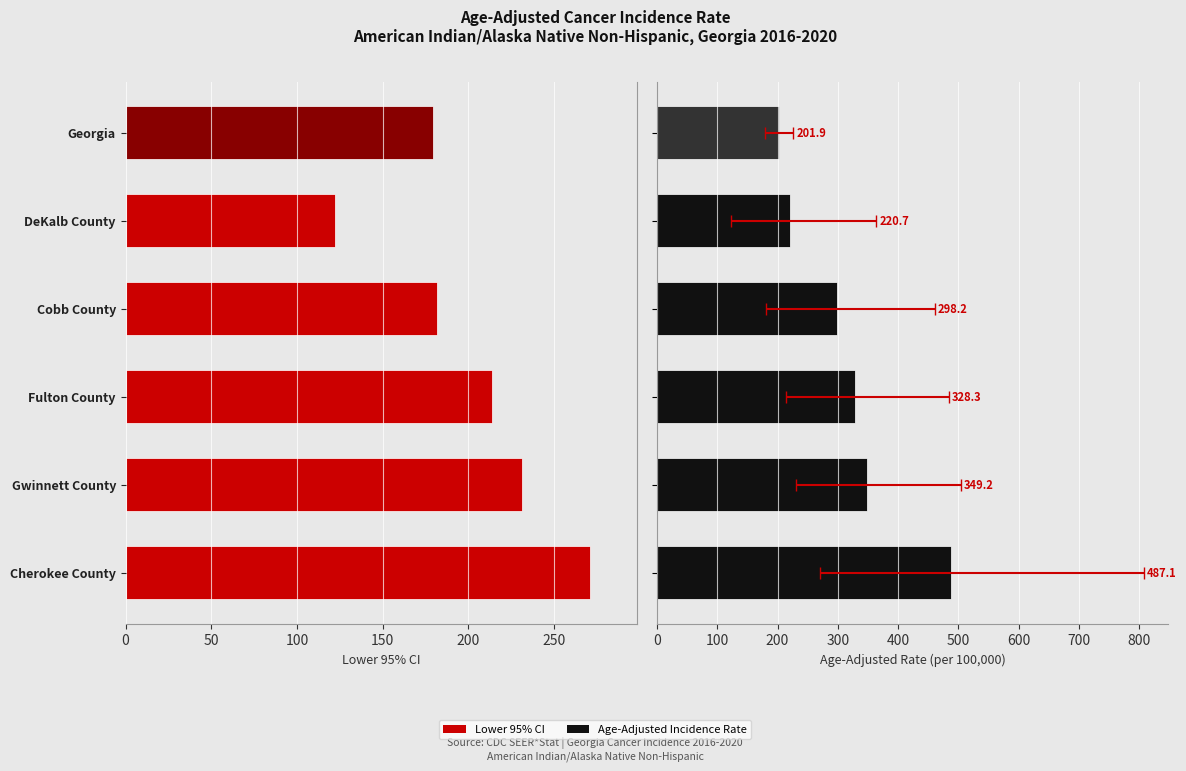

How many bars are there in each group?

2